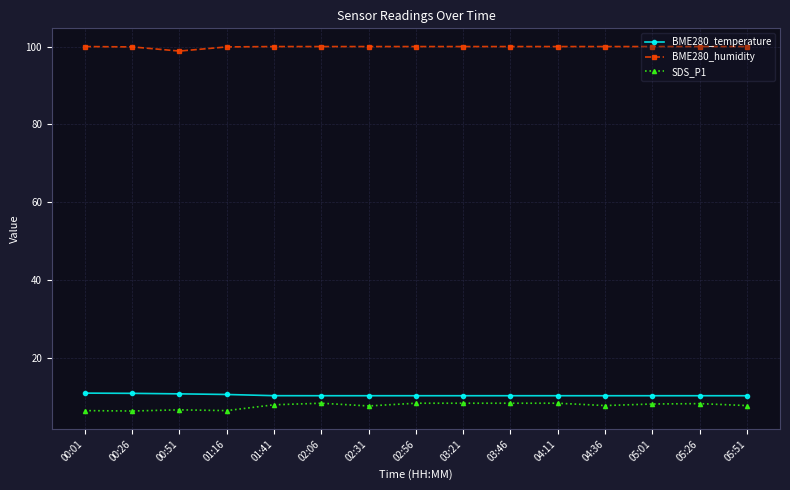

What position from the left is 02:31?

7